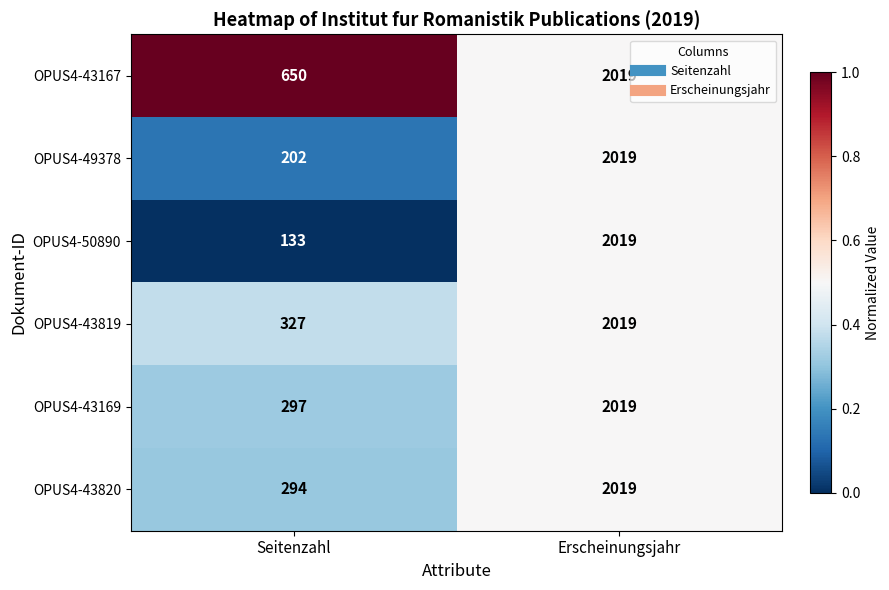

Which series changed the most between Seitenzahl and Erscheinungsjahr?

OPUS4-50890